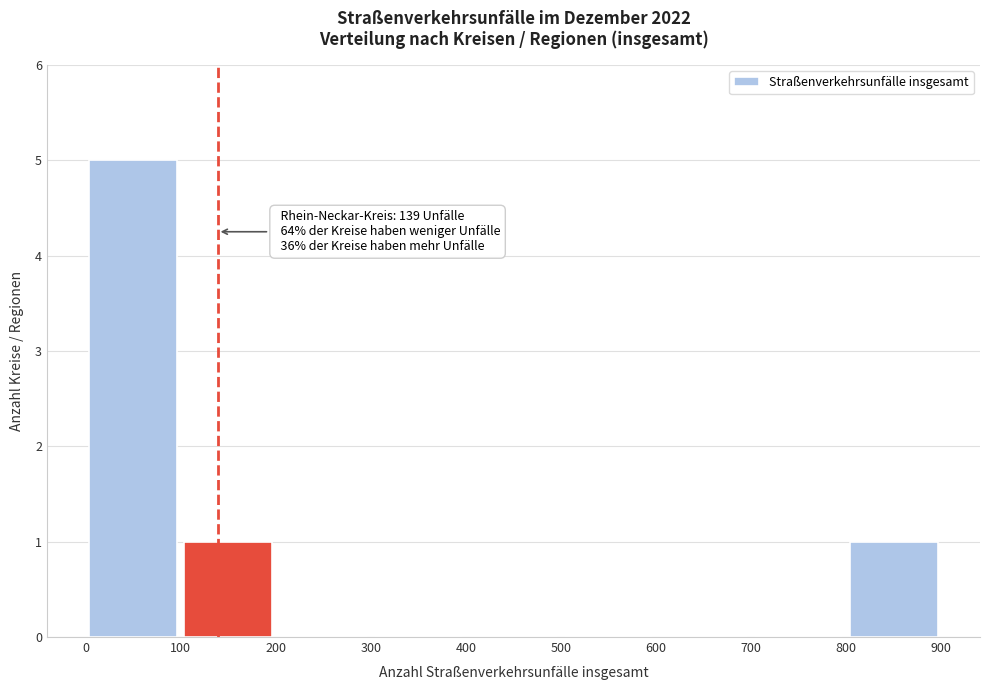

Over which range of the x-axis is the bar tallest?

0 to 100